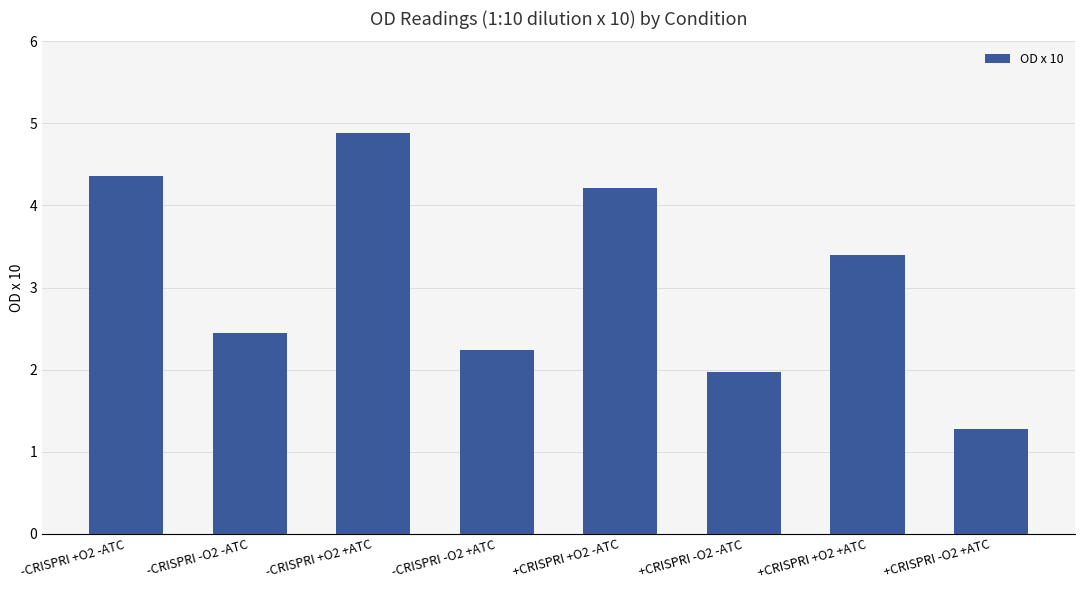

Reading left to right, what are all the values shown in this chart?

4.4	2.4	4.9	2.2	4.2	2.0	3.4	1.3